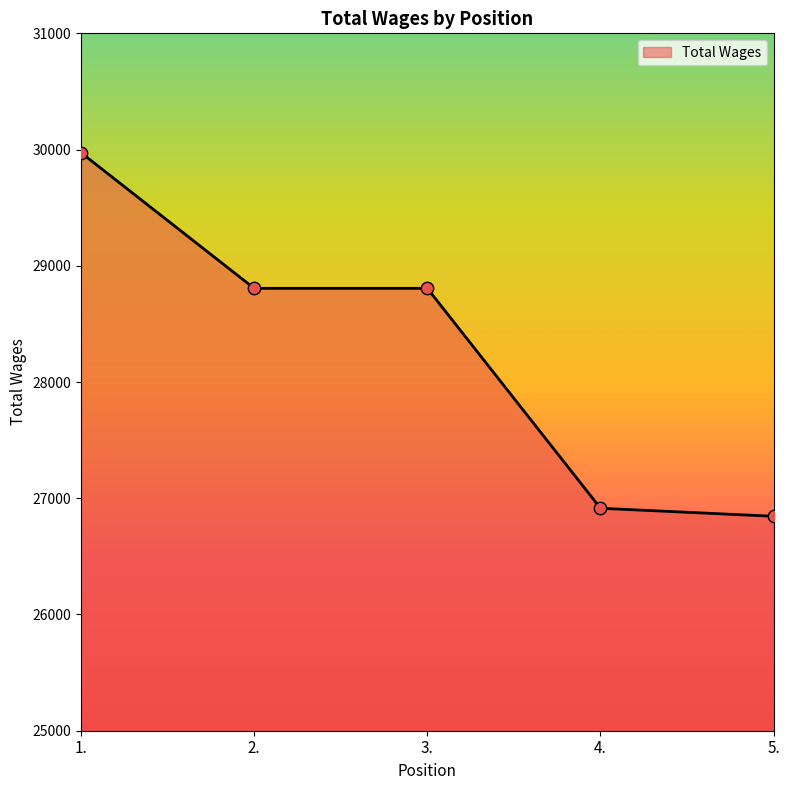

What is the change in value from 1. to 2.?

-1167